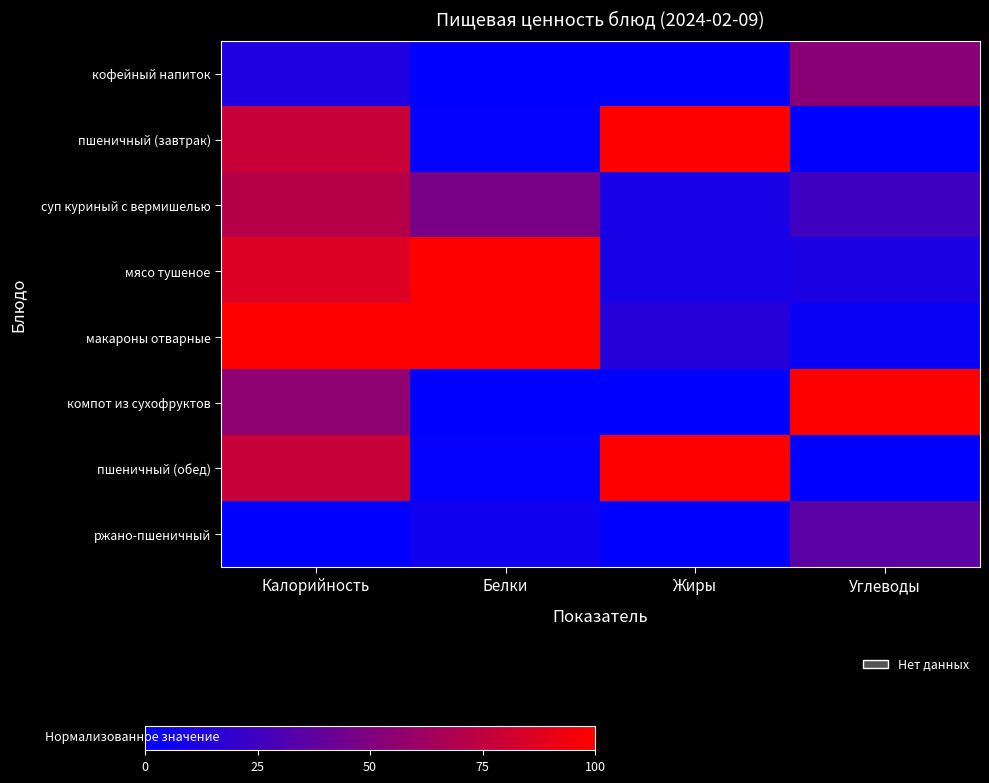

Reading left to right, extract all data points from this chart.

кофейный напиток: Калорийность=12.1	Белки=0.0	Жиры=0.0	Углеводы=53.6
пшеничный (завтрак): Калорийность=77.9	Белки=1.2	Жиры=100.0	Углеводы=0.0
суп куриный с вермишелью: Калорийность=71.0	Белки=47.1	Жиры=9.7	Углеводы=25.0
мясо тушеное: Калорийность=86.0	Белки=100.0	Жиры=9.7	Углеводы=10.7
макароны отварные: Калорийность=100.0	Белки=100.0	Жиры=15.2	Углеводы=3.6
компот из сухофруктов: Калорийность=56.1	Белки=0.0	Жиры=0.0	Углеводы=100.0
пшеничный (обед): Калорийность=77.9	Белки=1.2	Жиры=100.0	Углеводы=0.0
ржано-пшеничный: Калорийность=0.0	Белки=5.9	Жиры=0.3	Углеводы=35.7